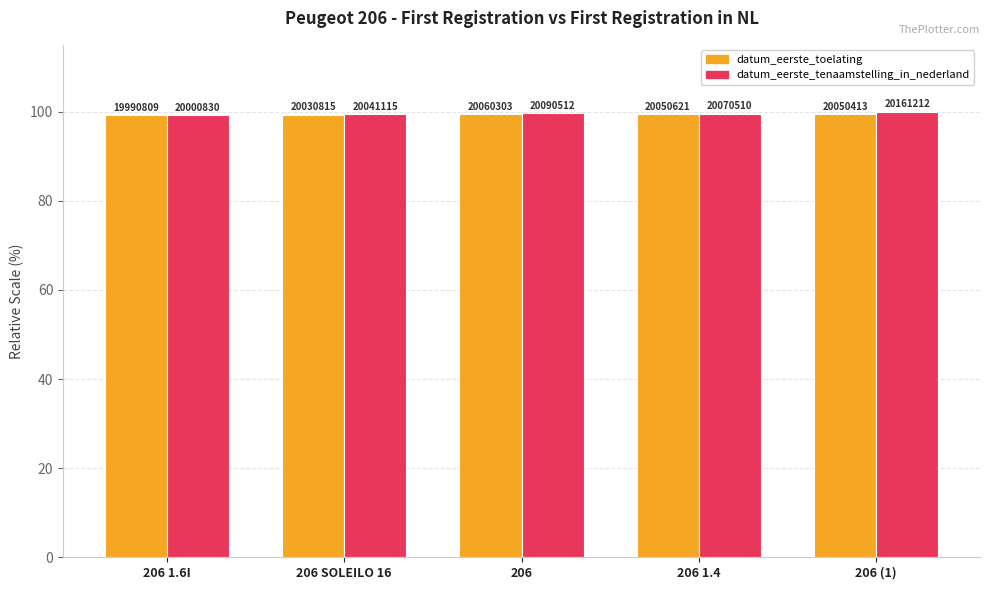

How many bars are there in each group?

2